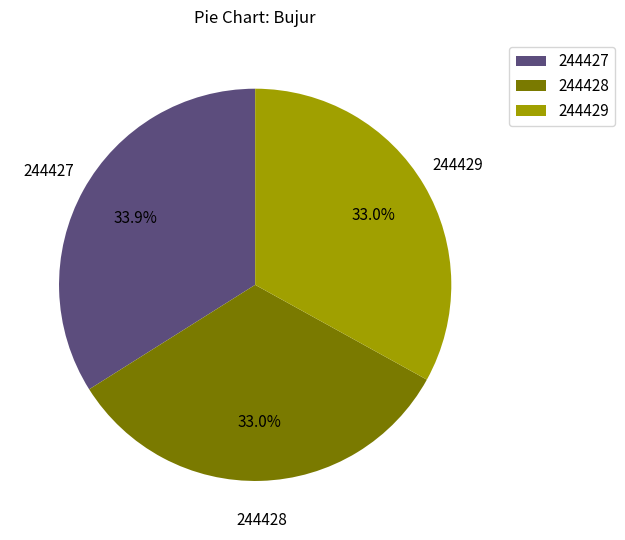

Does 244428 account for over 50% of the chart?

No